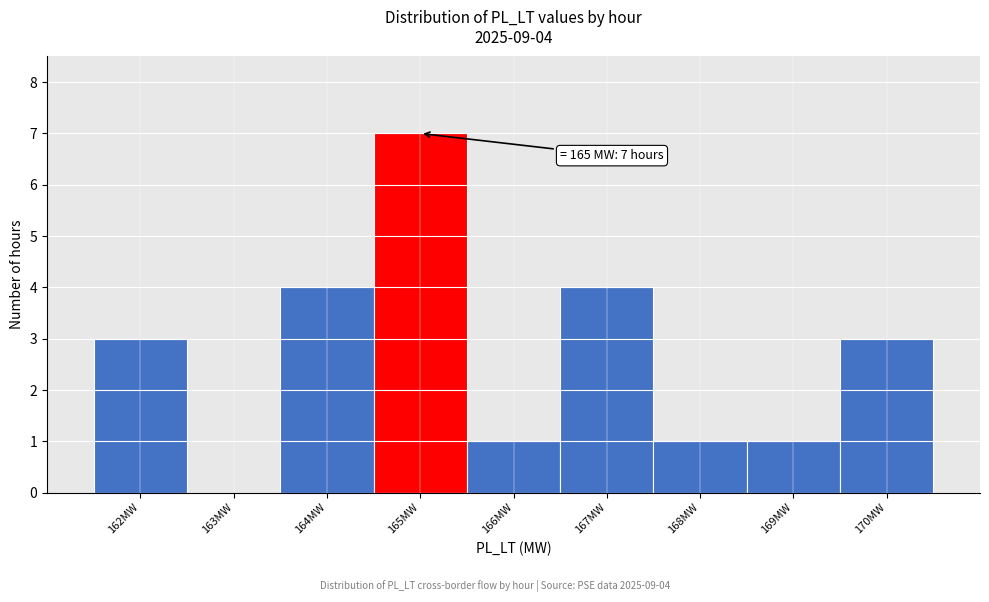

Over which range of the x-axis is the bar tallest?

164.5 to 165.5